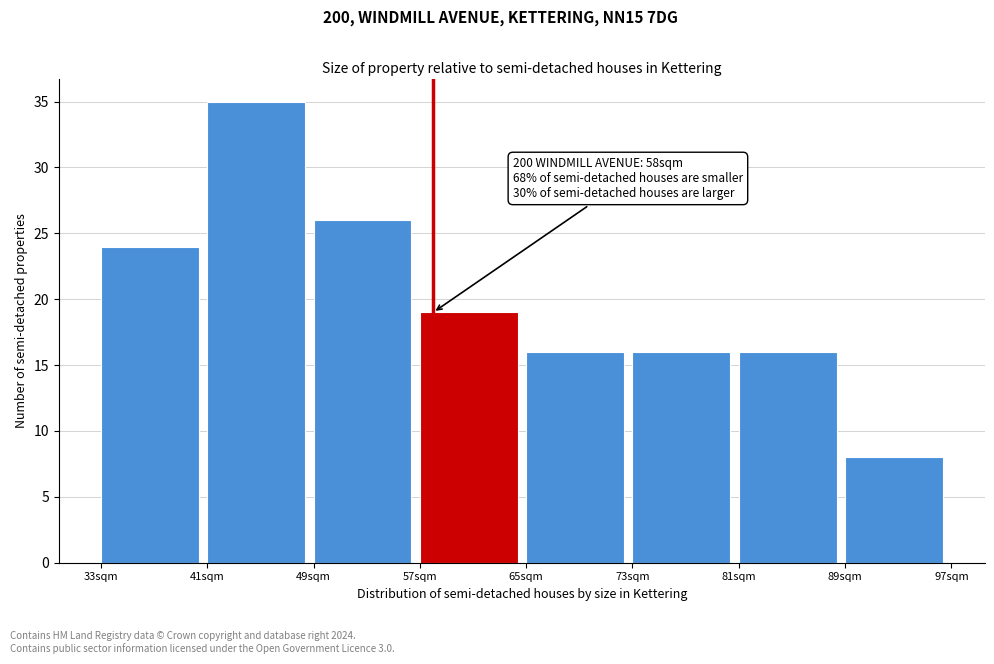

Over which range of the x-axis is the bar tallest?

41 to 49